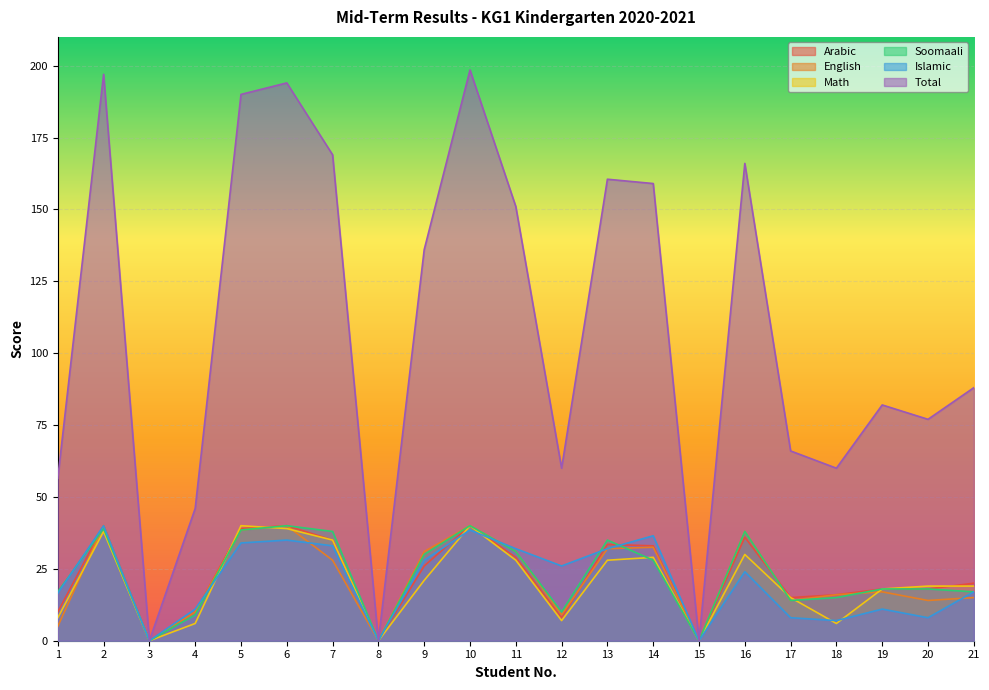

What is the greatest value displayed?

198.5